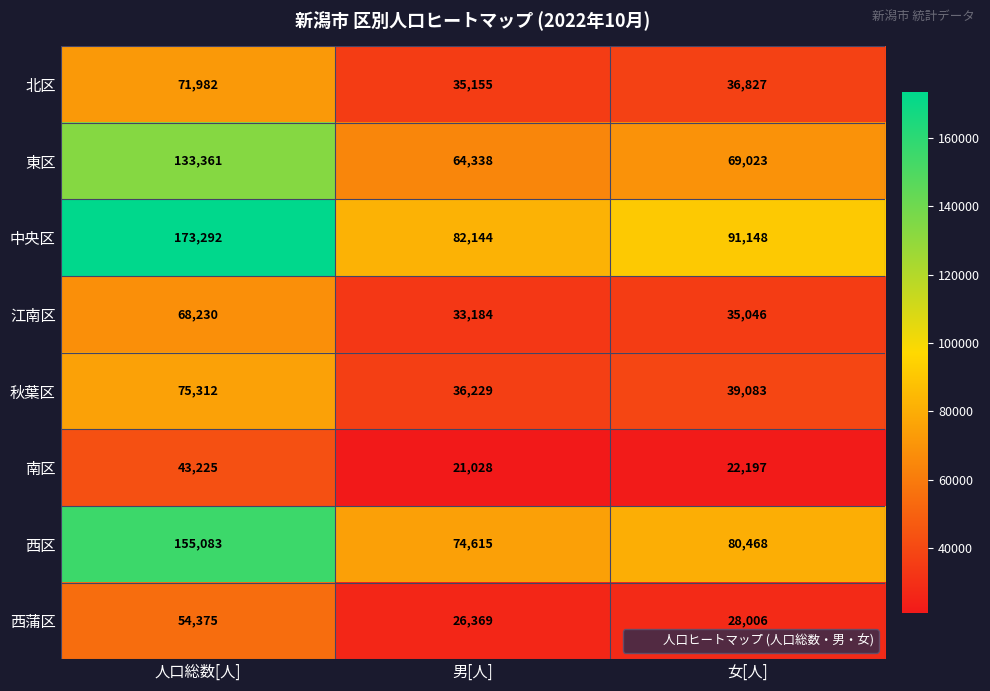

At which label is 西区 closest to 114849?

女[人]